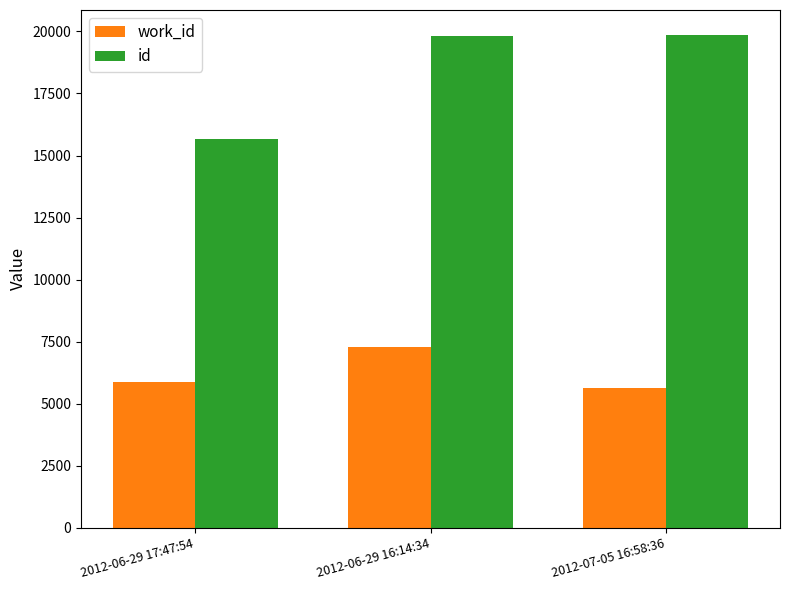

What is the value of the work_id bar at the 1st from the left?

5891